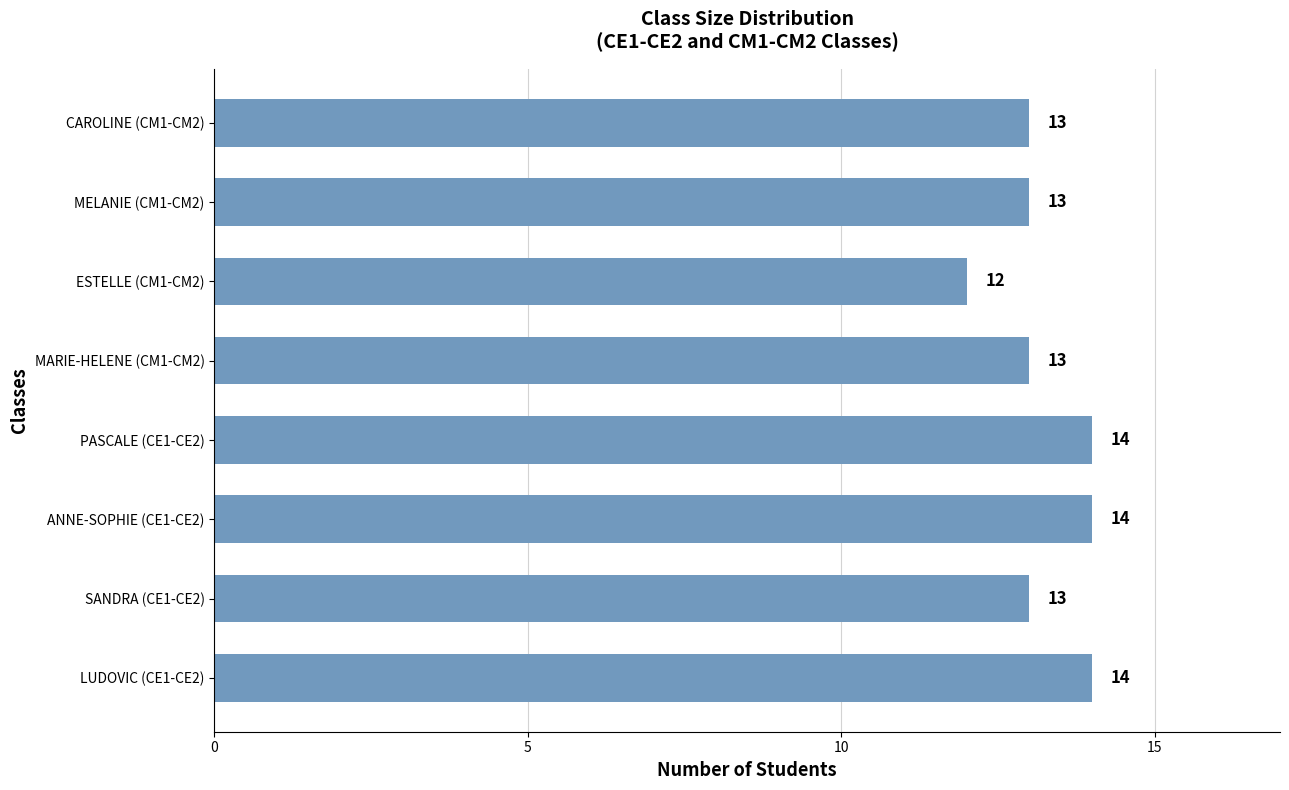

What is the maximum value shown in the chart?

14